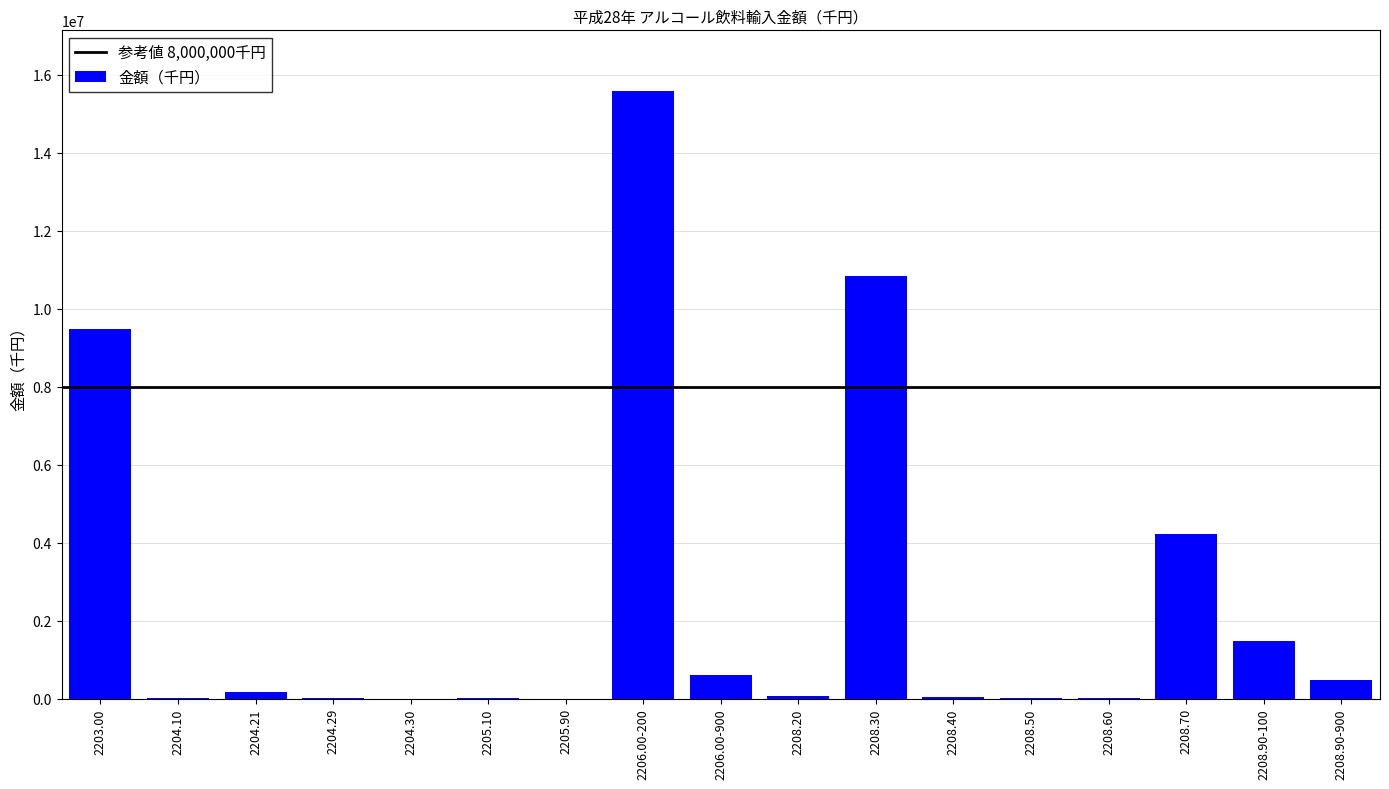

Where is the data nearest to the value 7790531?

2203.00